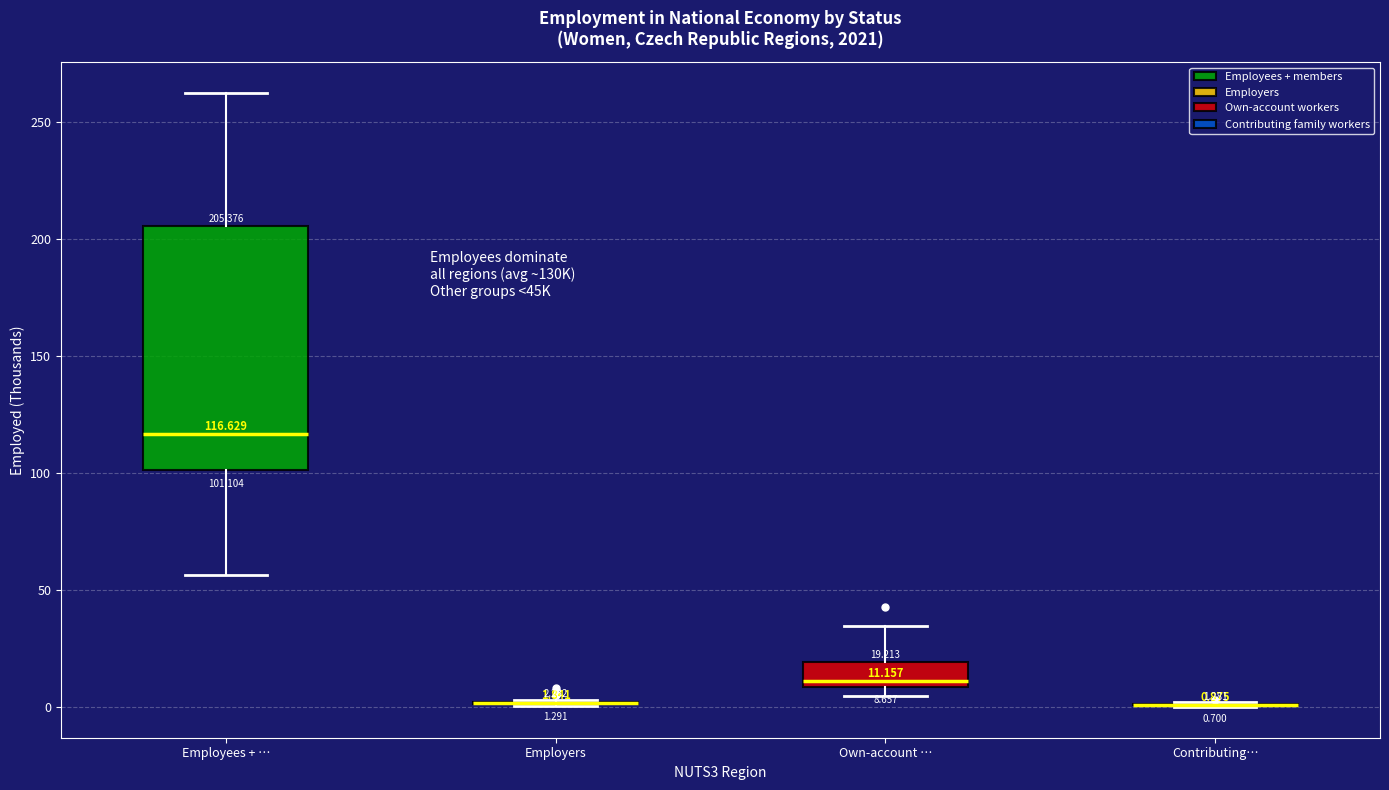

Comparing the boxes themselves (not the whiskers), which one is the tallest?

Employees + …